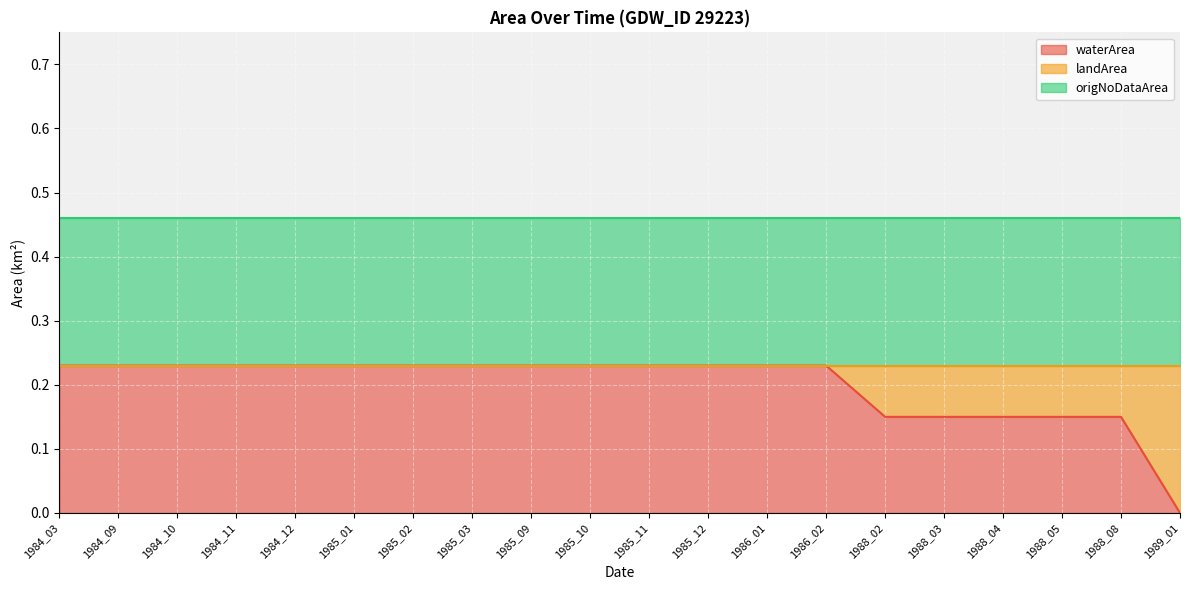

At how many categories does at least one series exceed 0?

20